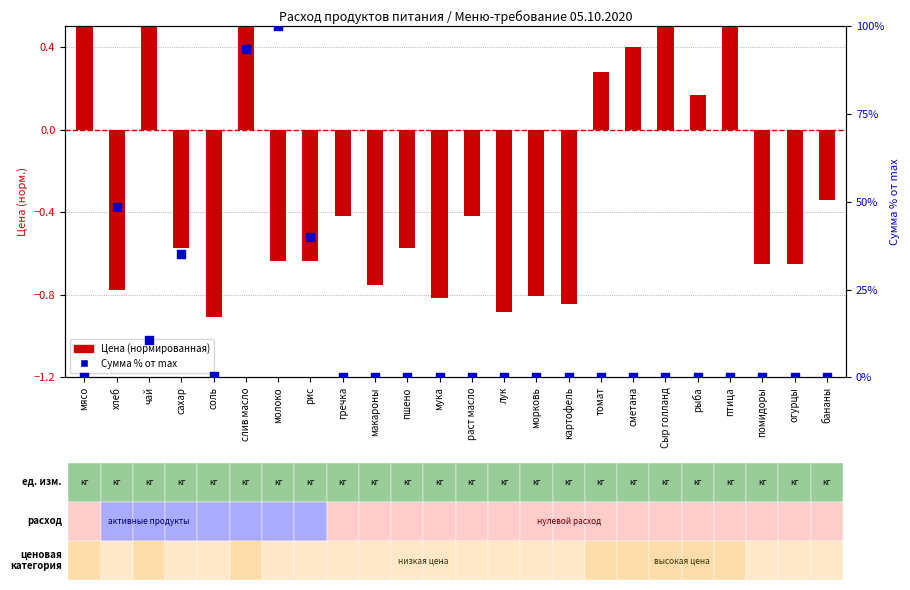

Which series contains the highest Y value?

Сумма % от max